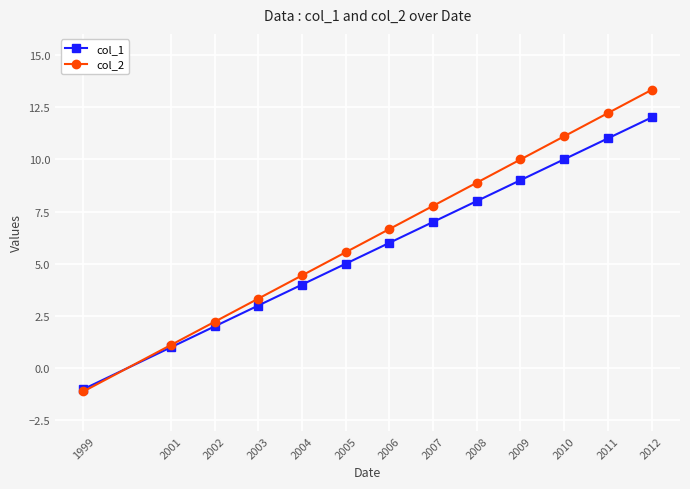

At how many categories does at least one series exceed 11?

3